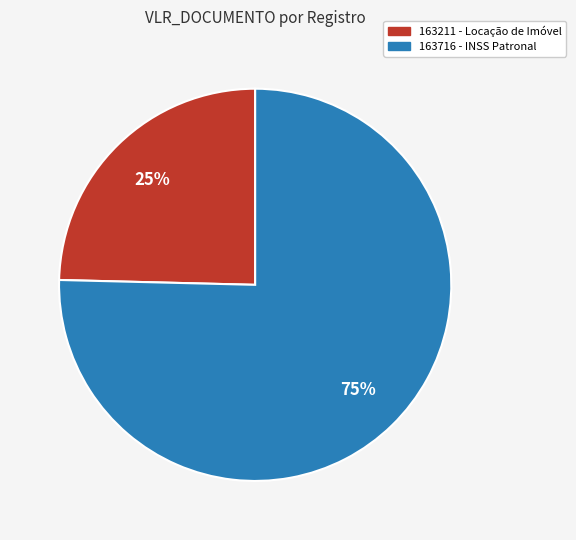

To the nearest percent, what is the combined percentage of 163211 - Locação de Imóvel and 163716 - INSS Patronal?

100%